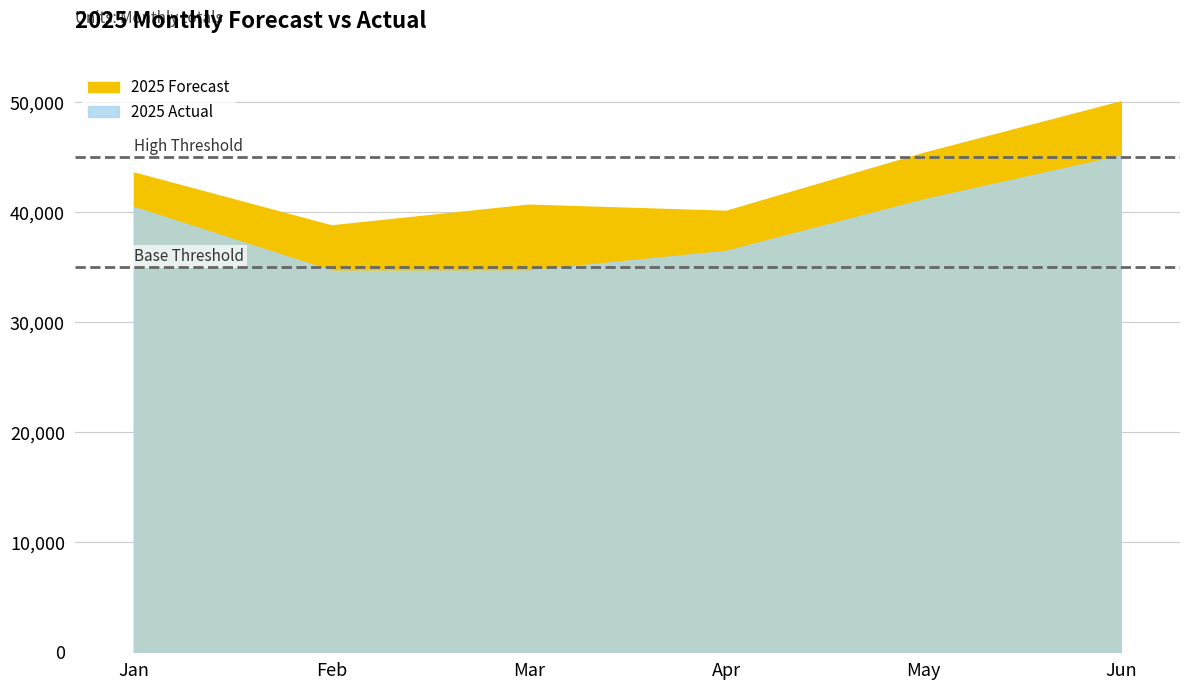

List the series in order of their overall mean, highest first.

2025 Forecast, 2025 Actual